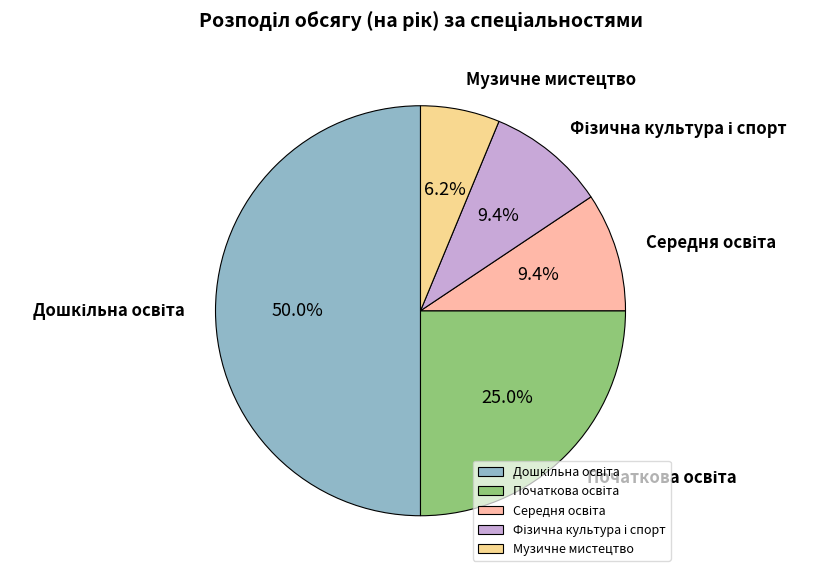

Which slice is the smallest?

Музичне мистецтво